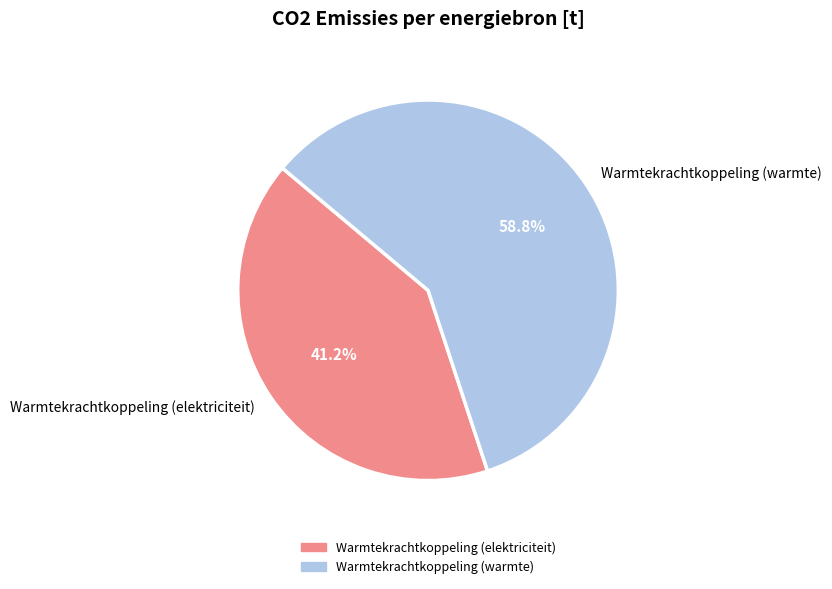

Rank the categories by value from lowest to highest.

Warmtekrachtkoppeling (elektriciteit), Warmtekrachtkoppeling (warmte)